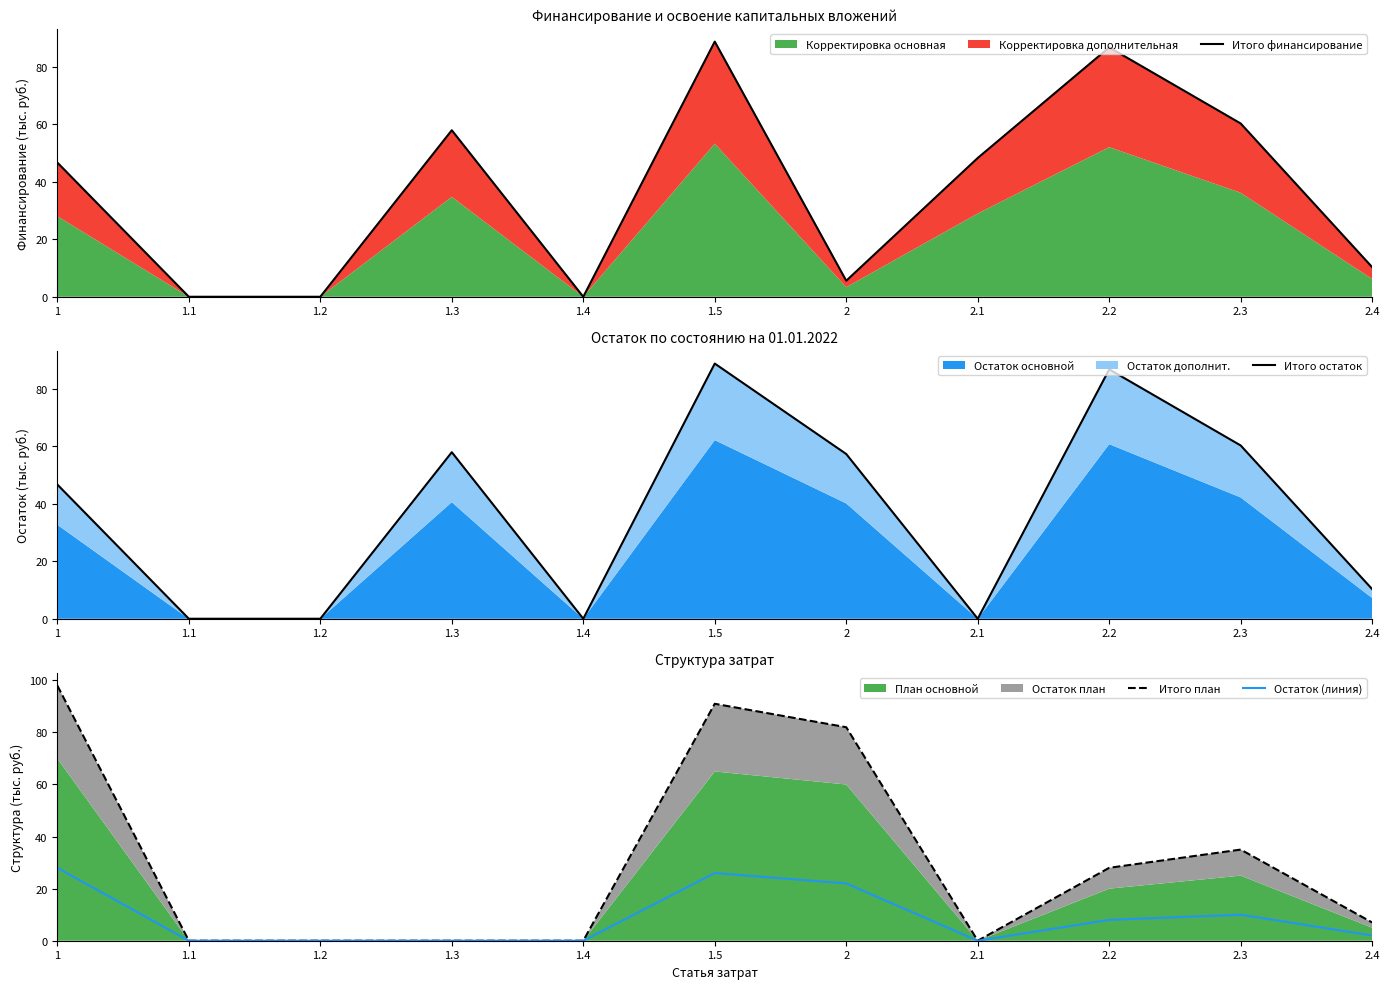

Which series has the largest total across all categories?

Итого остаток